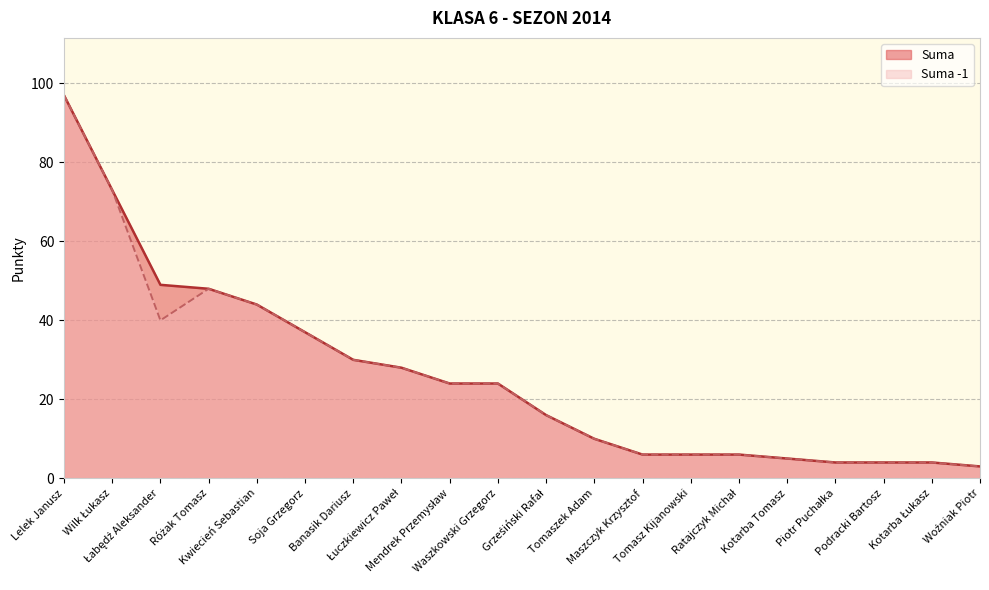

What position from the left is Różak Tomasz?

4